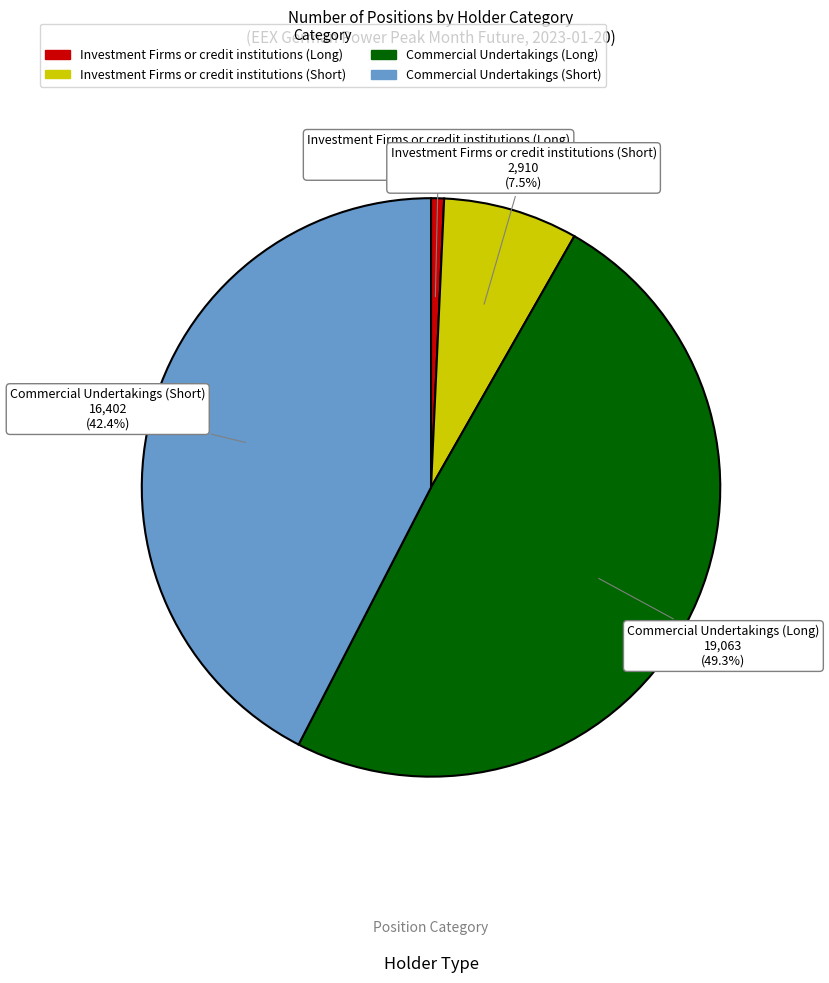

True or false: Commercial Undertakings (Short) accounts for 57% of the total.

False